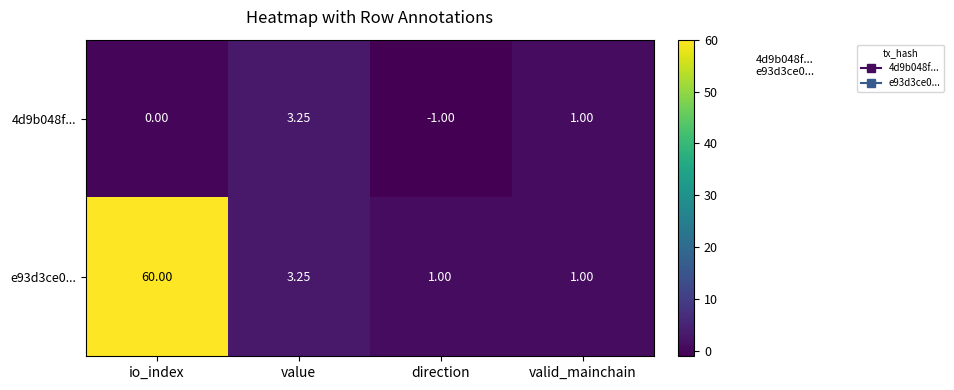

At which label is 4d9b048f... closest to 1?

valid_mainchain